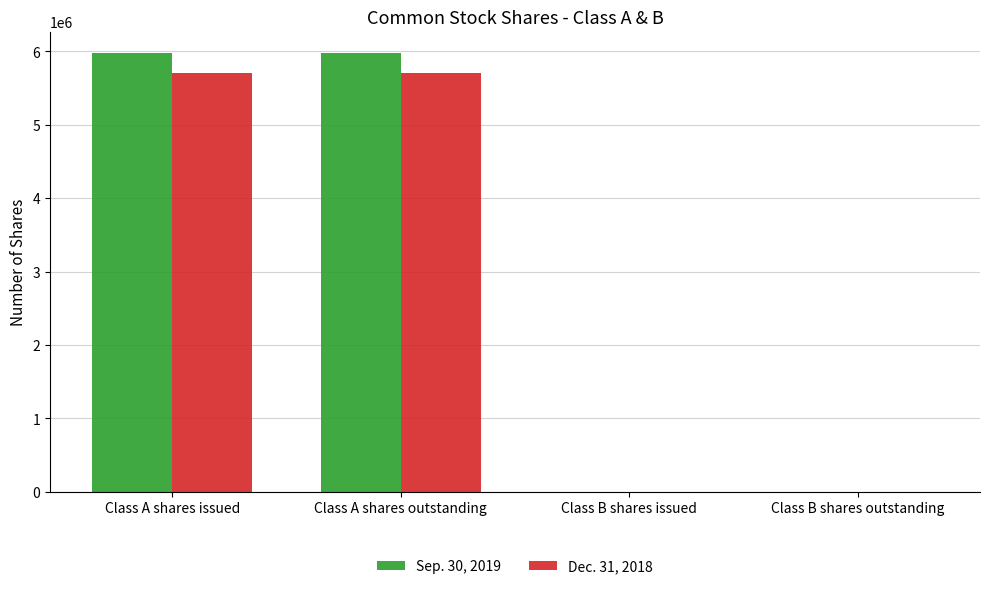

The Dec. 31, 2018 series shows 5701008 at Class A shares issued. True or false?

True